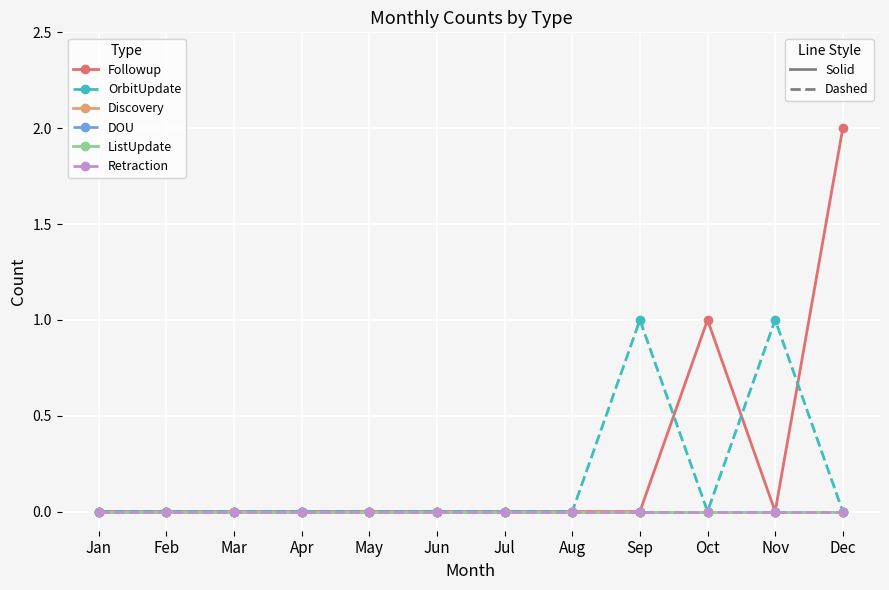

Is this an area chart (filled region under the line)?

No